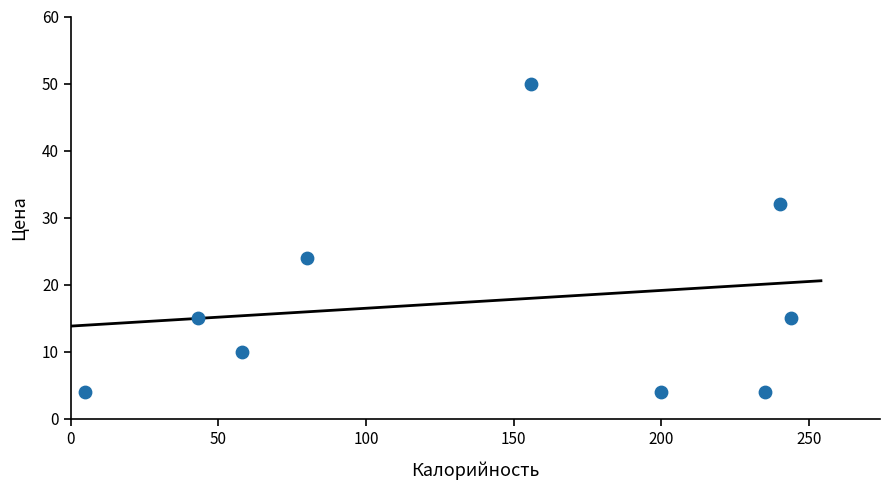

What is the average Y value?

18